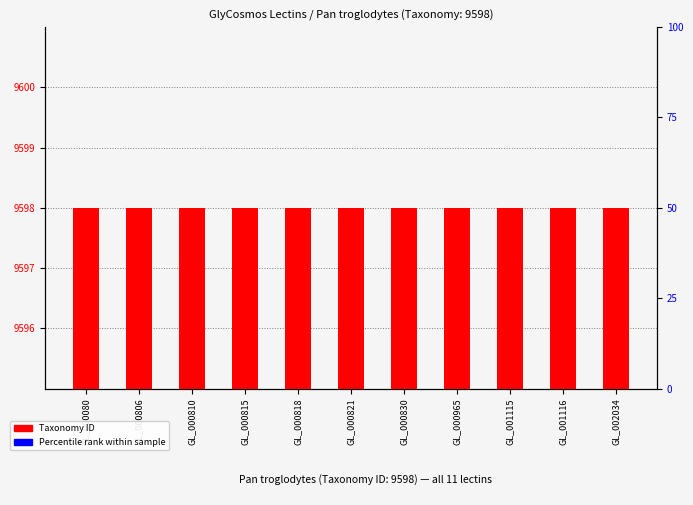

At which category is the sum across all series the highest?

GL_000080